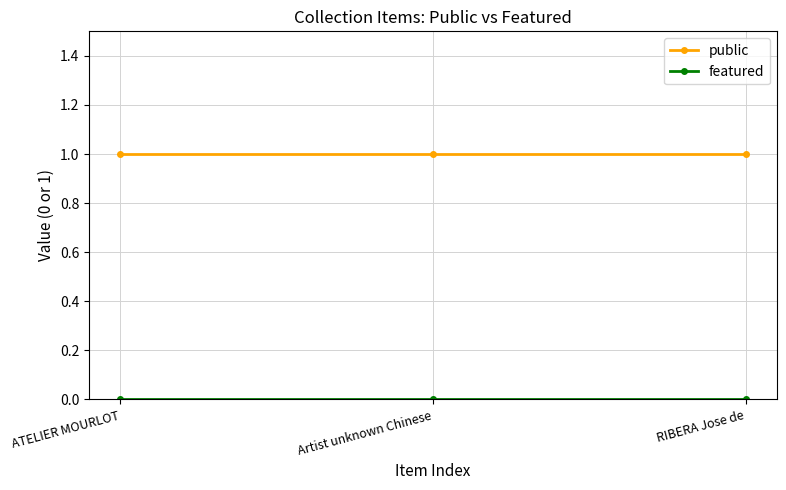

What is the sum of all public values?

3